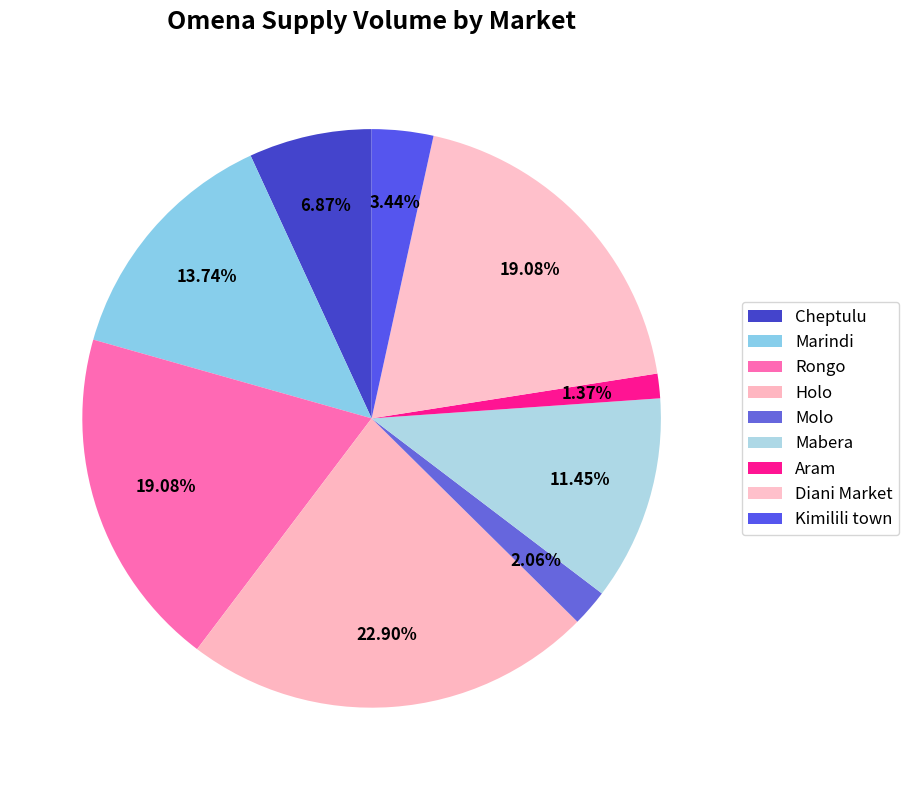

Does Marindi account for over 50% of the chart?

No